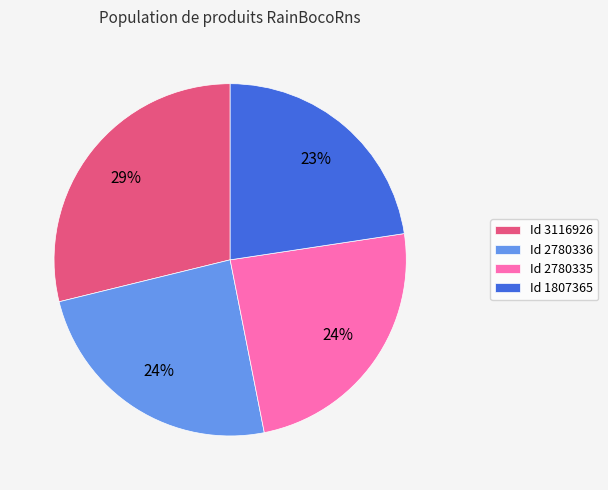

Does Id 2780335 account for over 50% of the chart?

No